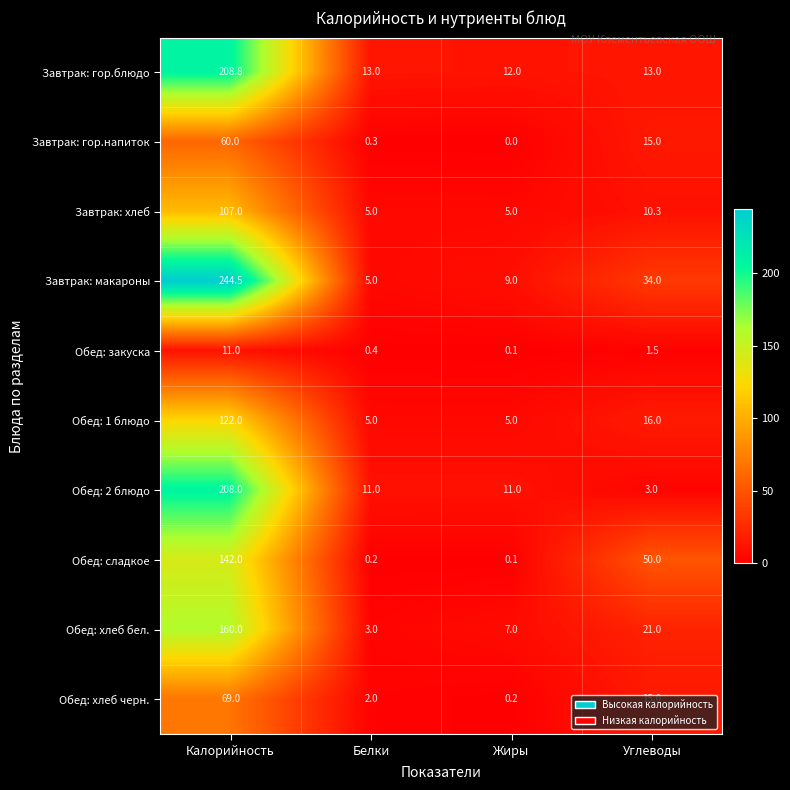

True or false: Обед: 2 блюдо has a value of 3.0 at Углеводы.

True